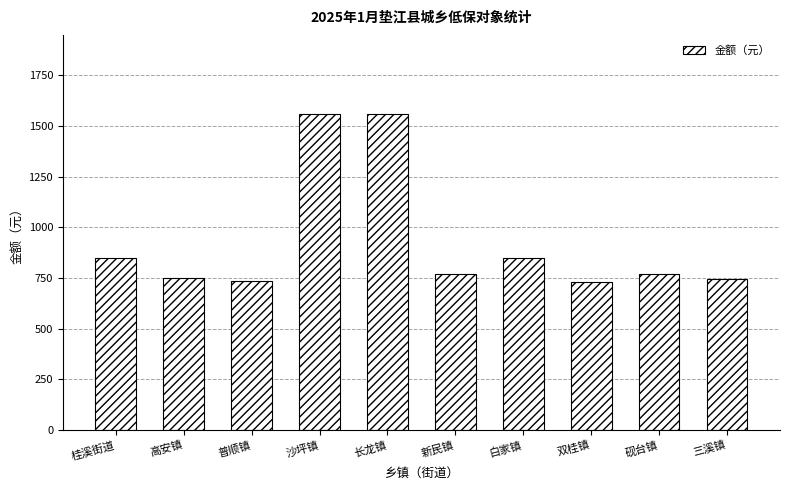

Between 沙坪镇 and 高安镇, which is larger?

沙坪镇